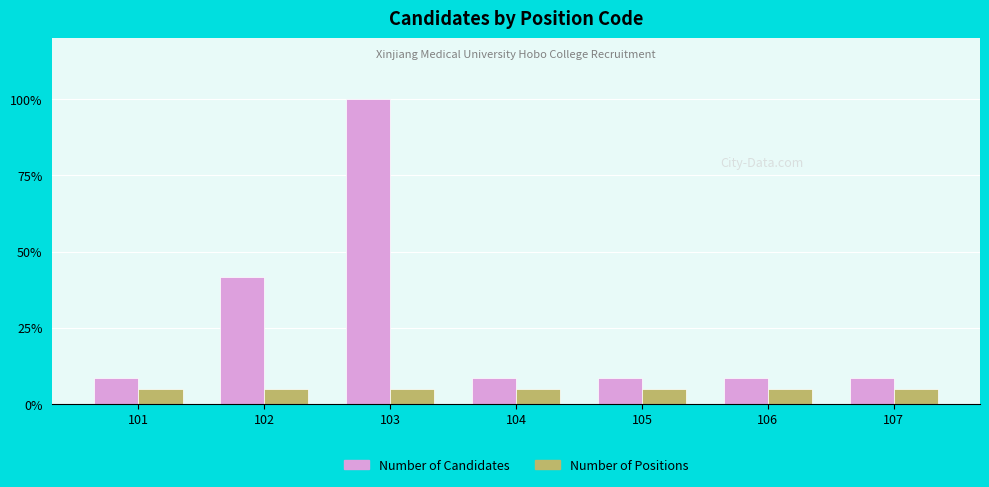

What is the lowest value of the Number of Positions series?

5.0